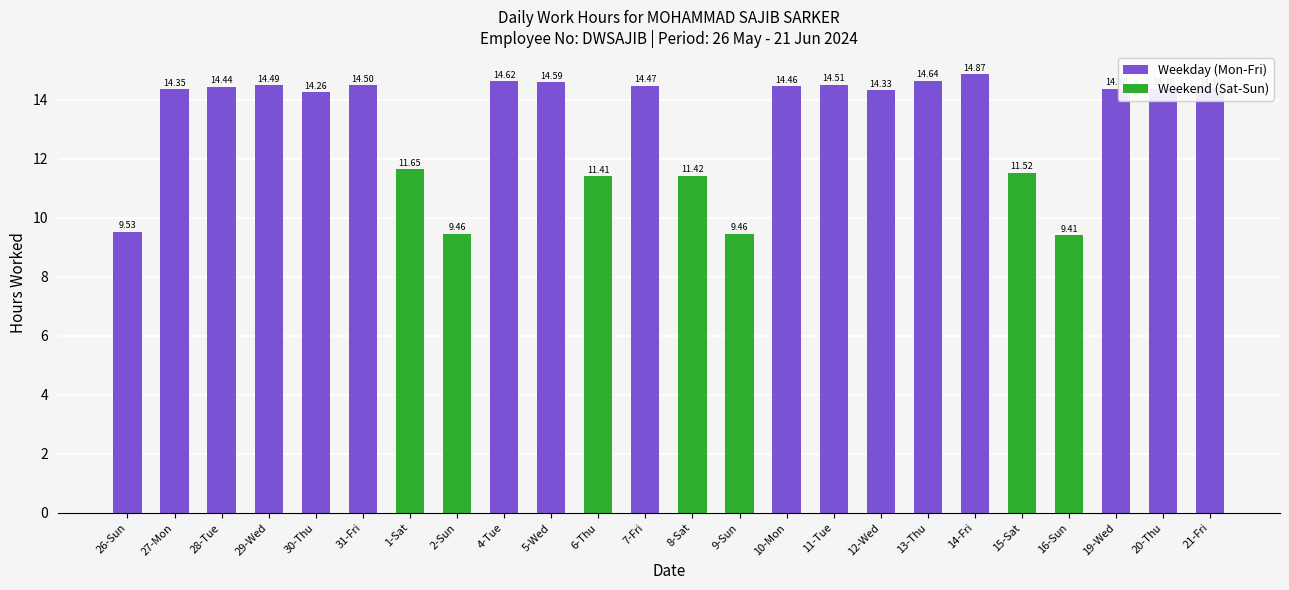

What is the minimum value shown in the chart?

9.4